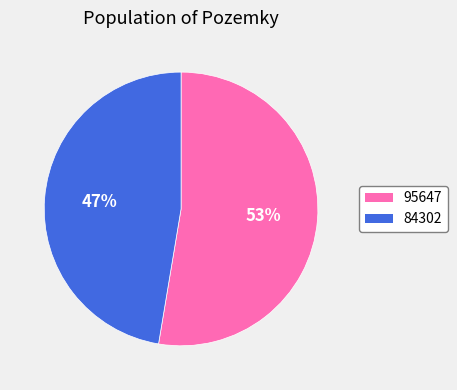

To the nearest percent, what is the combined percentage of 95647 and 84302?

100%